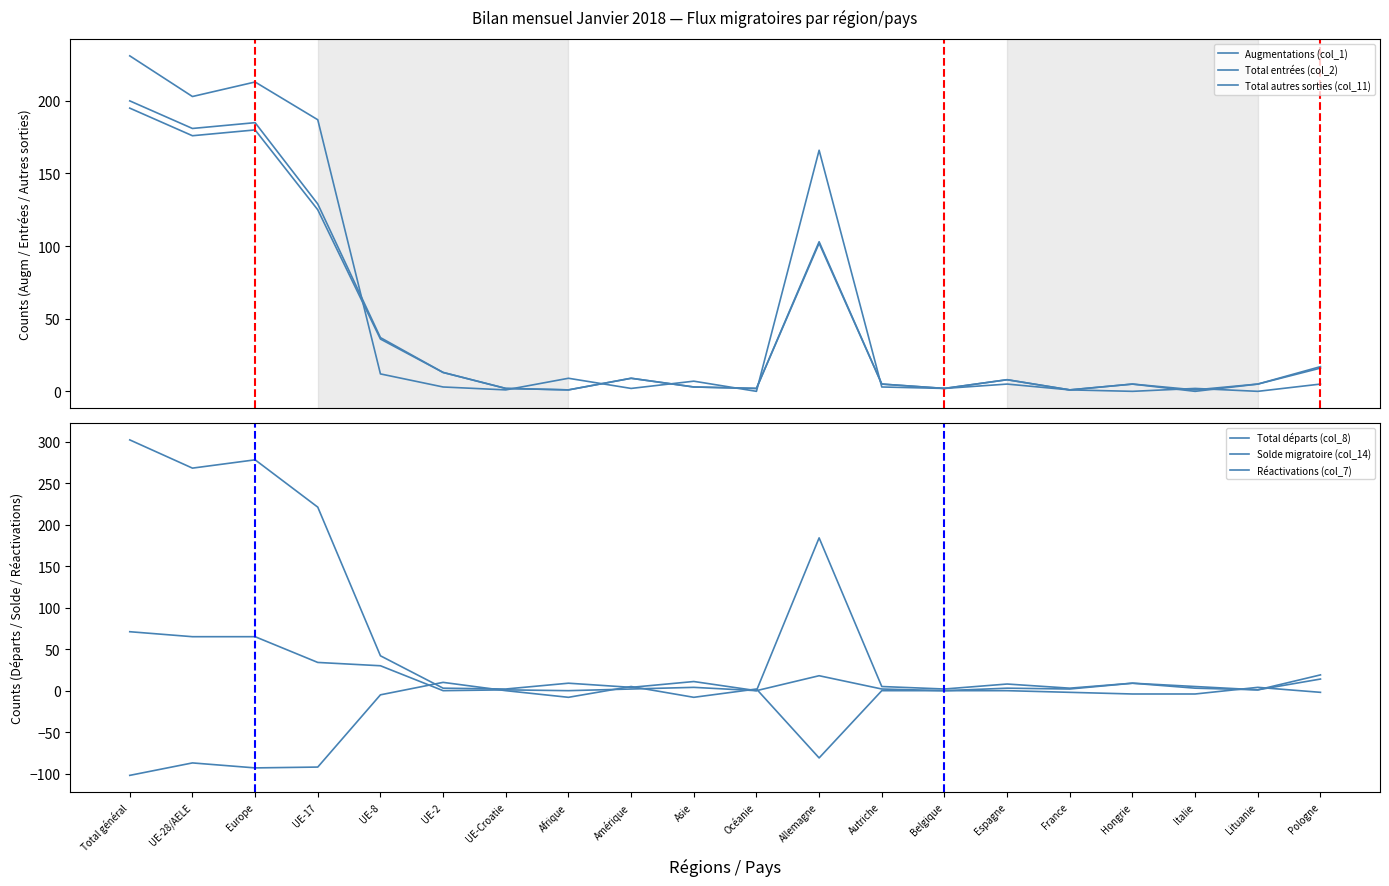

At which category does Réactivations (col_7) reach its first local peak?

Europe